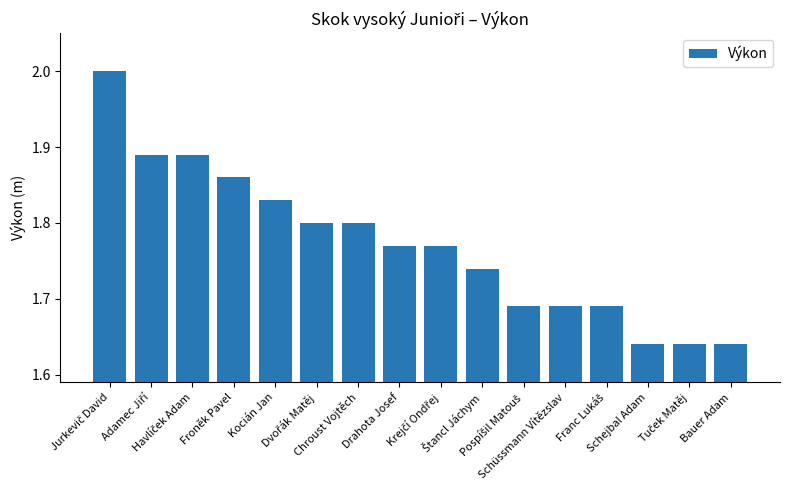

What is the greatest value displayed?

2.0